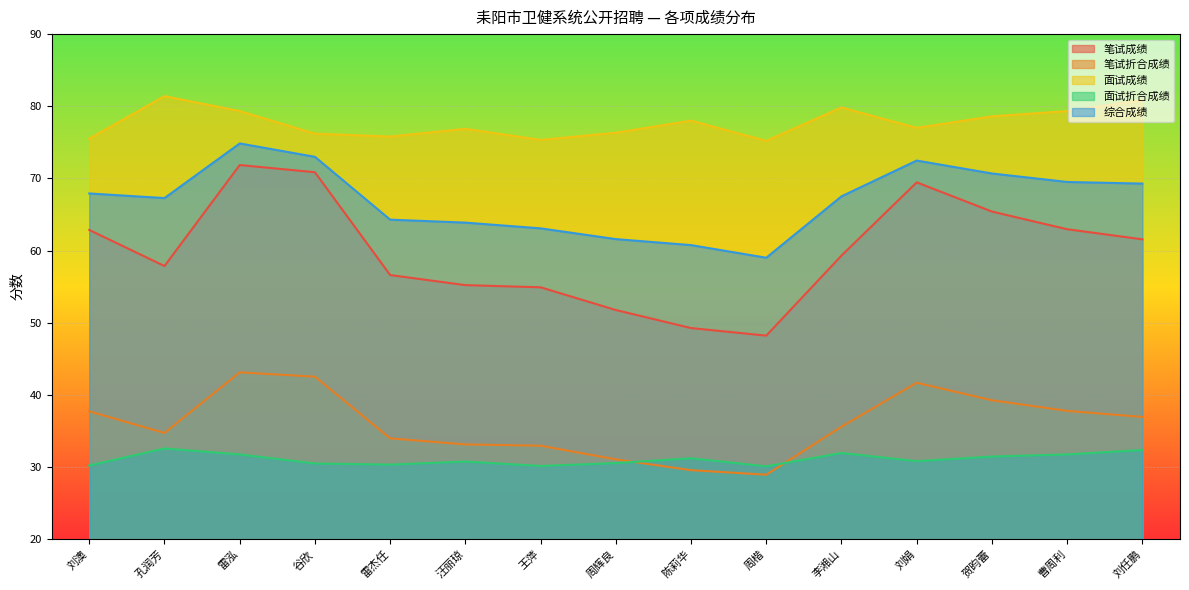

What is the difference between the second highest and second lowest values in the 笔试成绩 series?

21.6